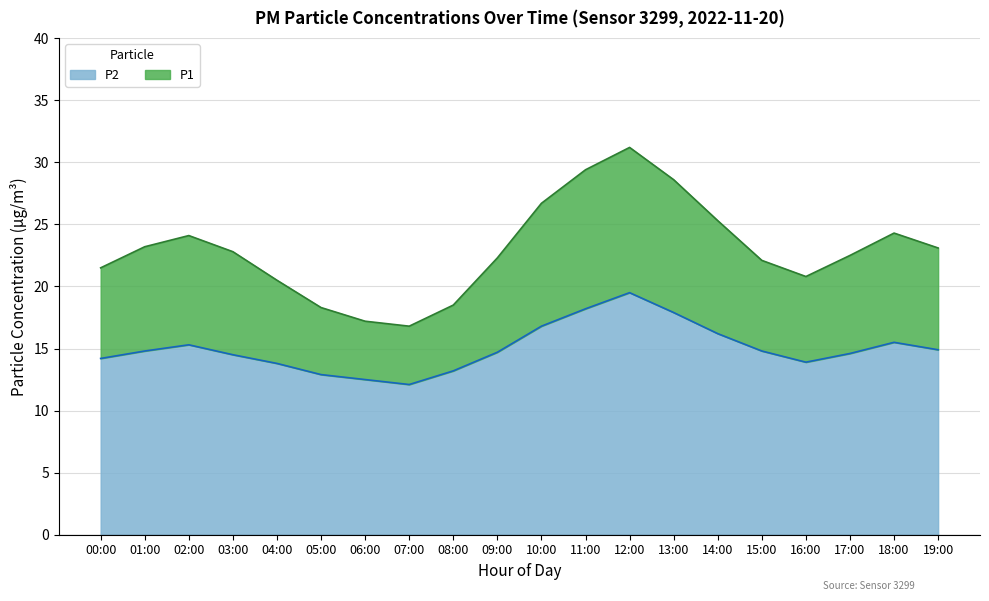

True or false: P1 and P2 cross at least once.

False